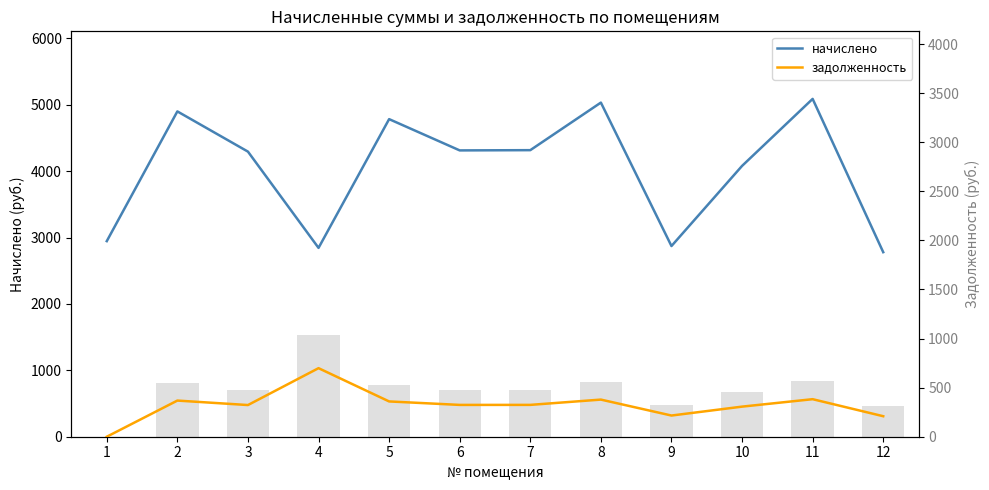

List the series in order of their peak value, highest first.

начислено, задолженность